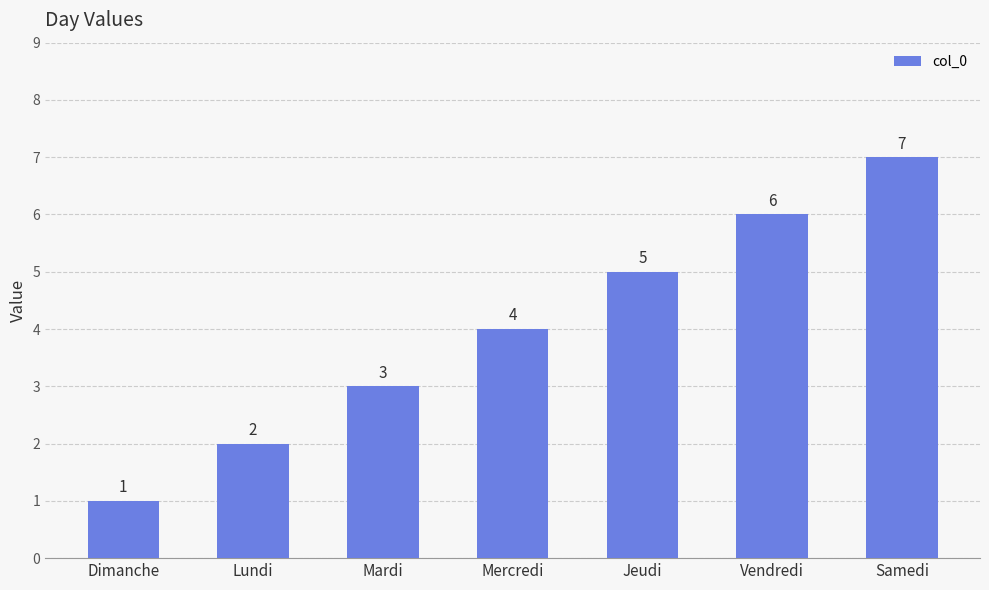

What is the label of the 5th bar from the left?

Jeudi